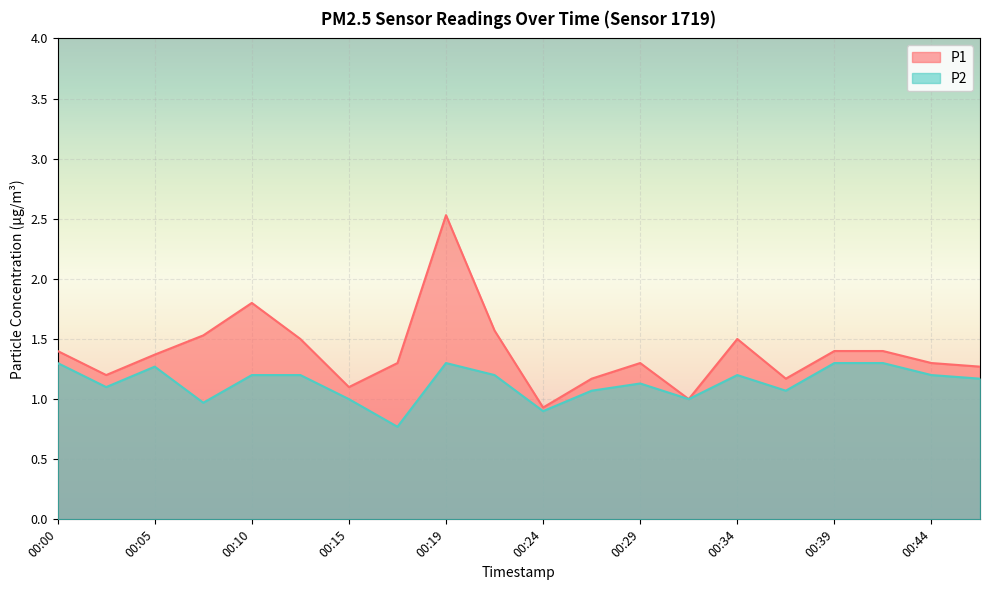

True or false: P2 and P1 cross at least once.

False